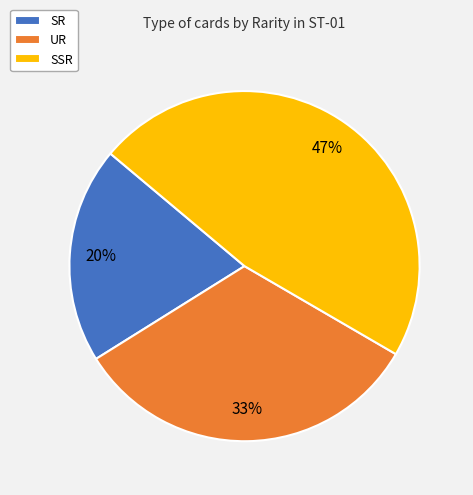

Between SSR and SR, which is larger?

SSR